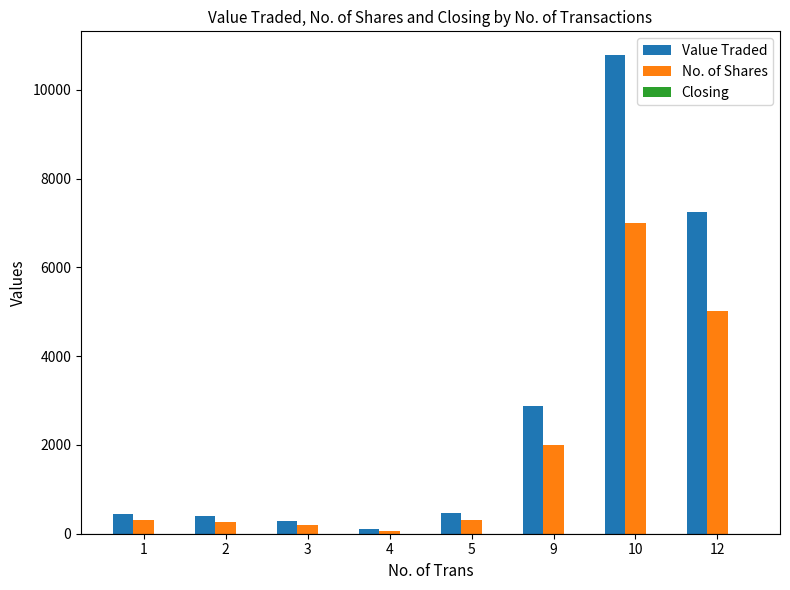

What is the maximum value for Value Traded?

10782.0